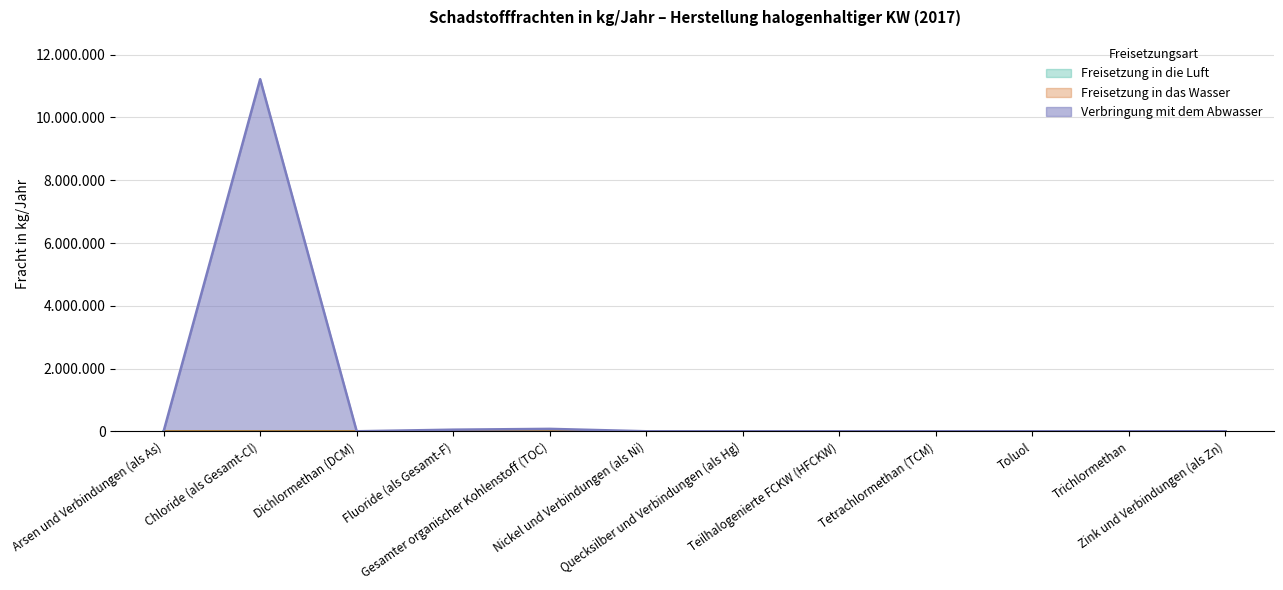

True or false: Verbringung mit dem Abwasser has more than 1 interior local peaks.

True